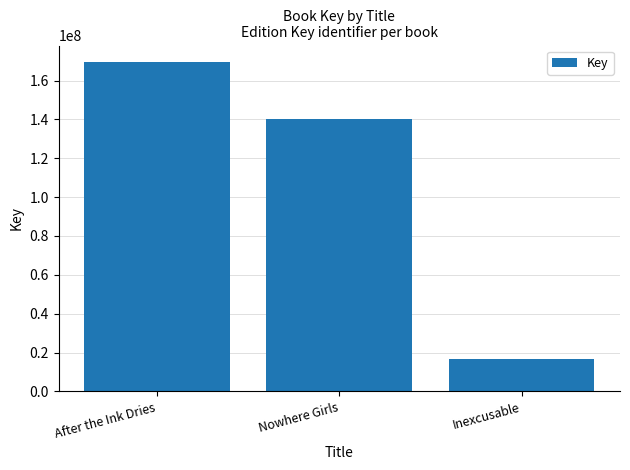

Approximately how many times larger is the value at Inexcusable compared to Nowhere Girls?

0.1